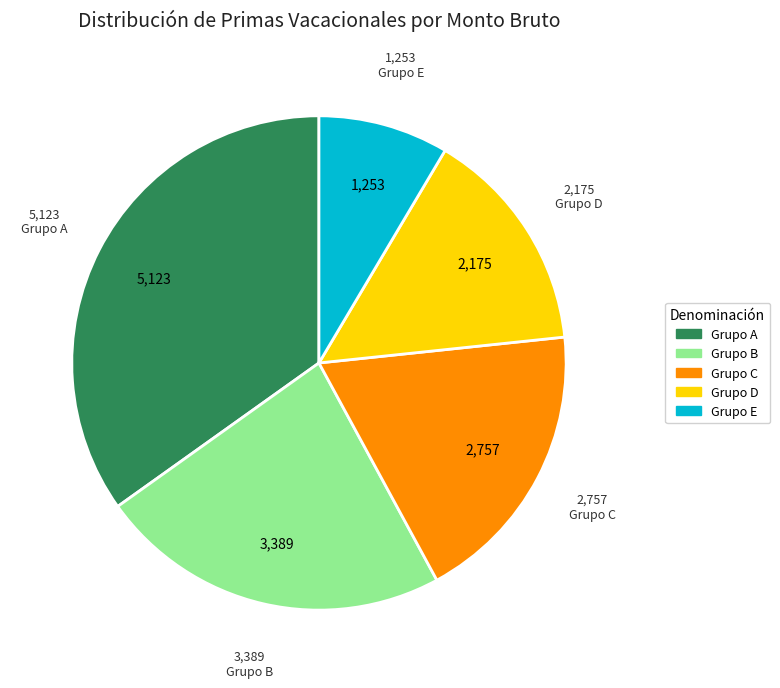

Is there any slice that represents more than half of the pie?

No